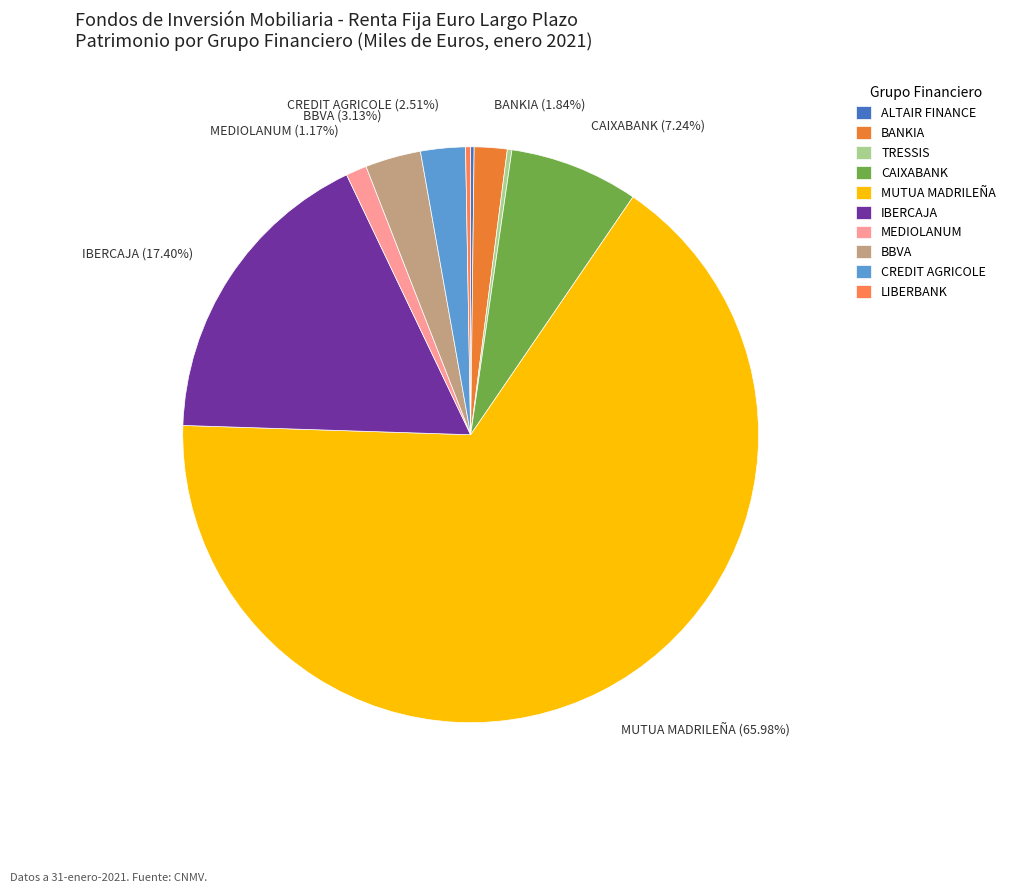

True or false: BBVA accounts for 1% of the total.

False